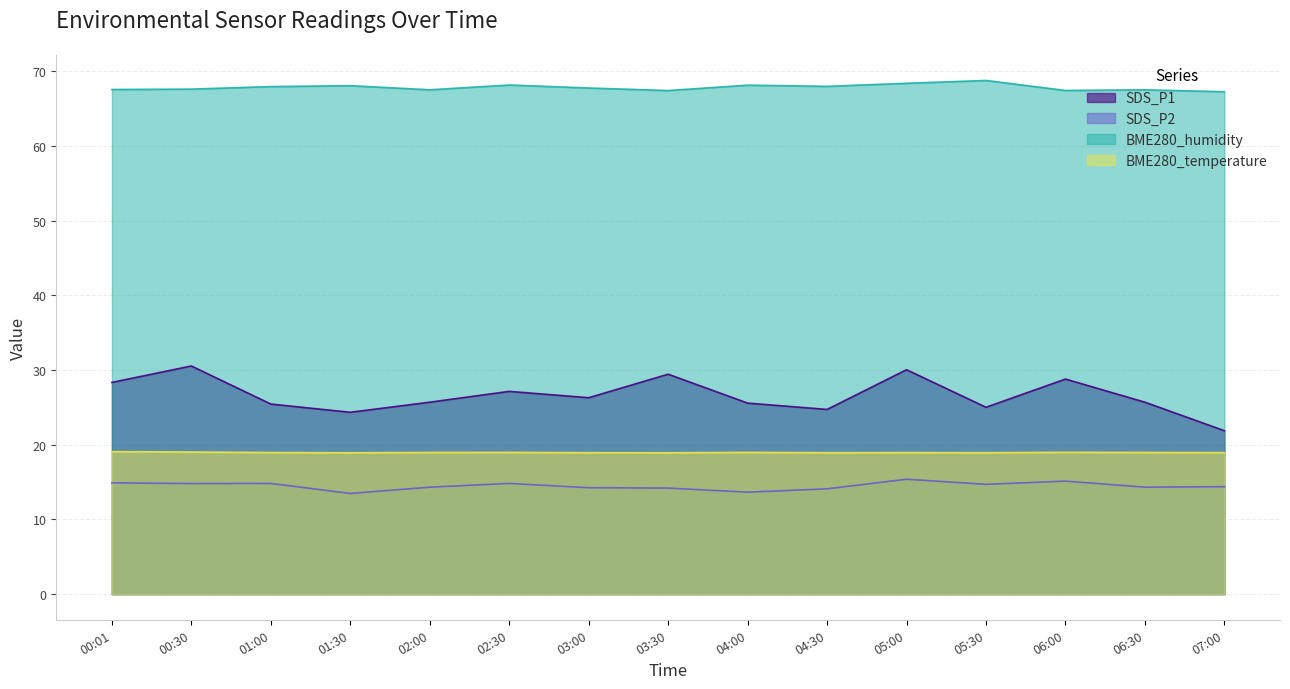

Does the chart have visible grid lines?

Yes